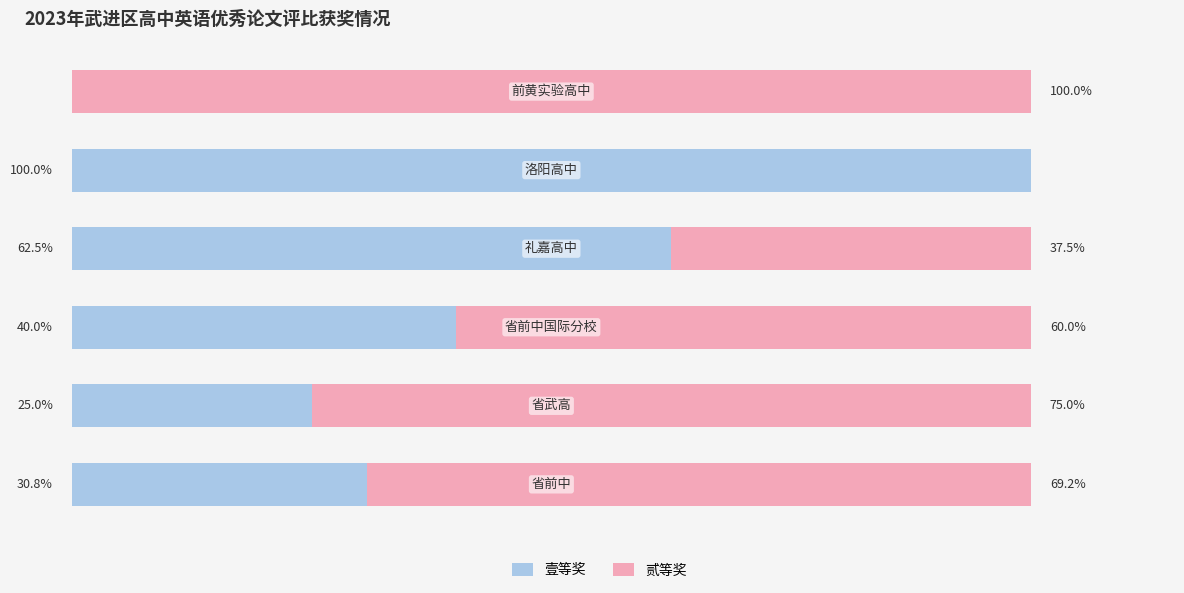

What are all the series names shown in the legend?

壹等奖, 贰等奖